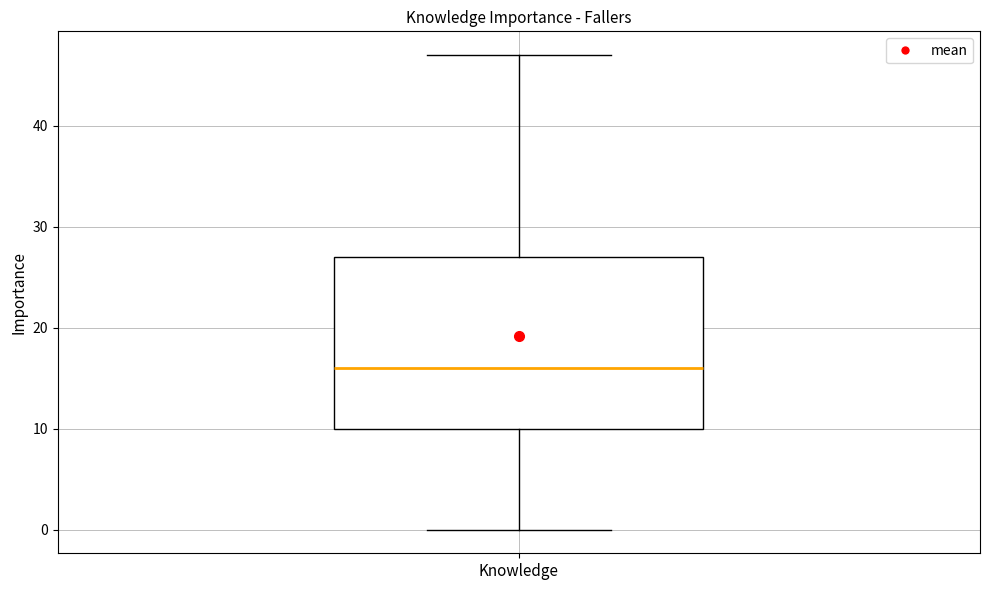

Transcribe this box plot: give where the median line is, the range the box spans, and where the two whiskers end, as read against the y-axis. The values are not printed on the chart, so give them approximately, as read against the axis.

median 16, box 10 to 27, whiskers 0 to 47